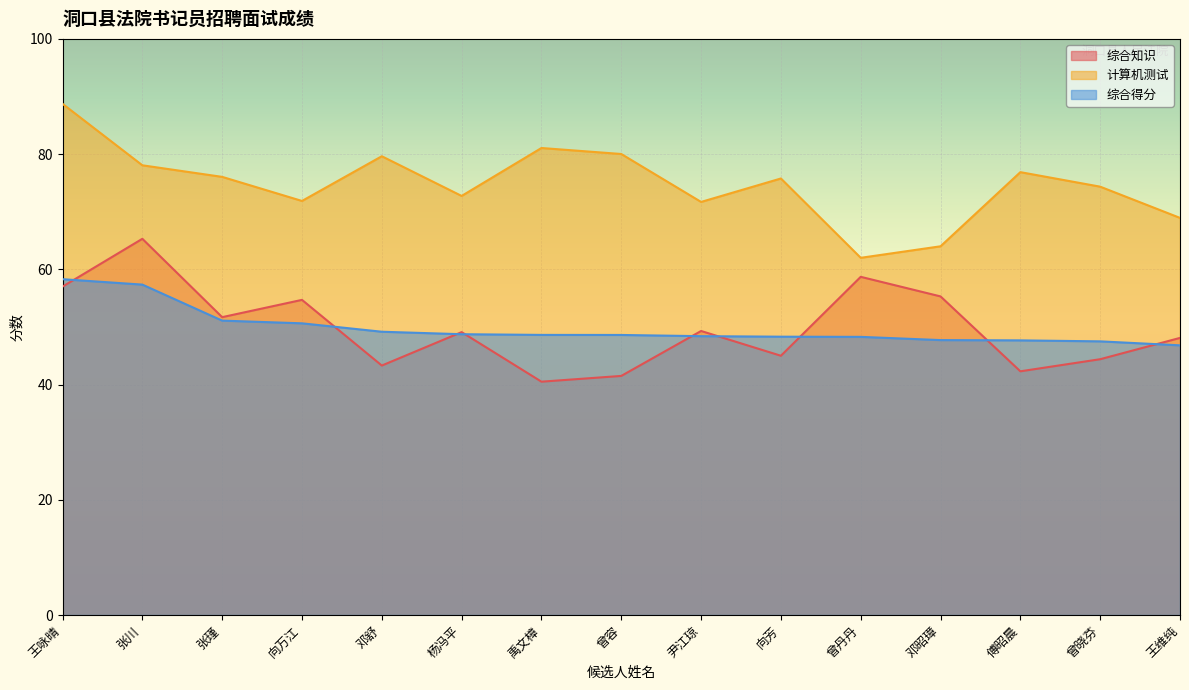

Between 禹文樟 and 曾容, which series saw the biggest shift?

计算机测试